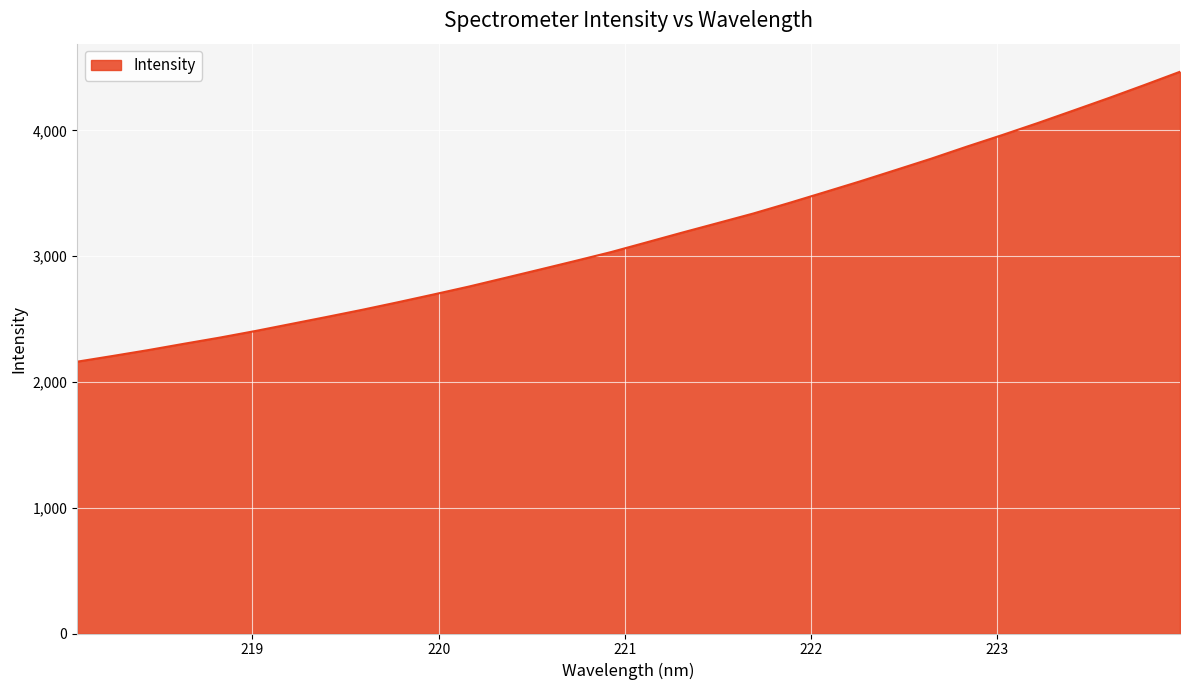

What is the difference between the maximum and minimum values?

2305.5